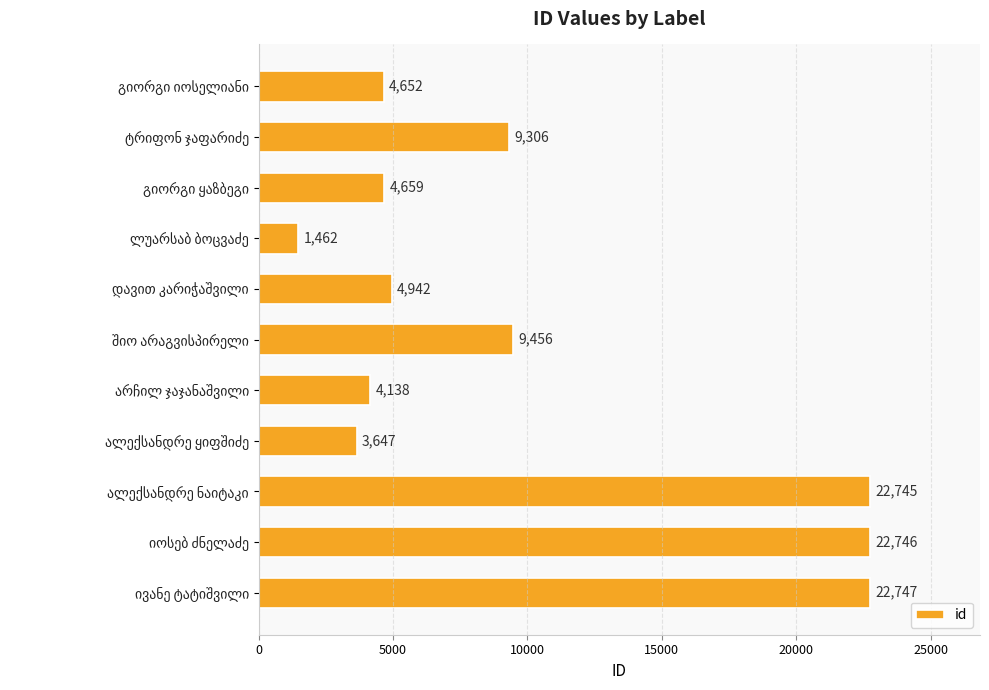

What is the value of the 11th bar from the top?

22747